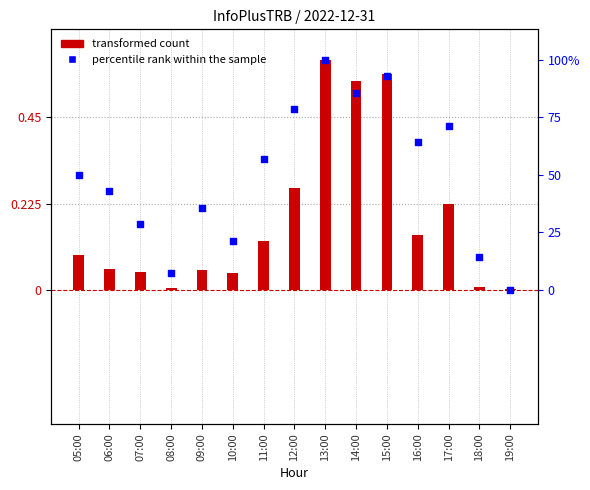

At which category is the sum across all series the highest?

13:00